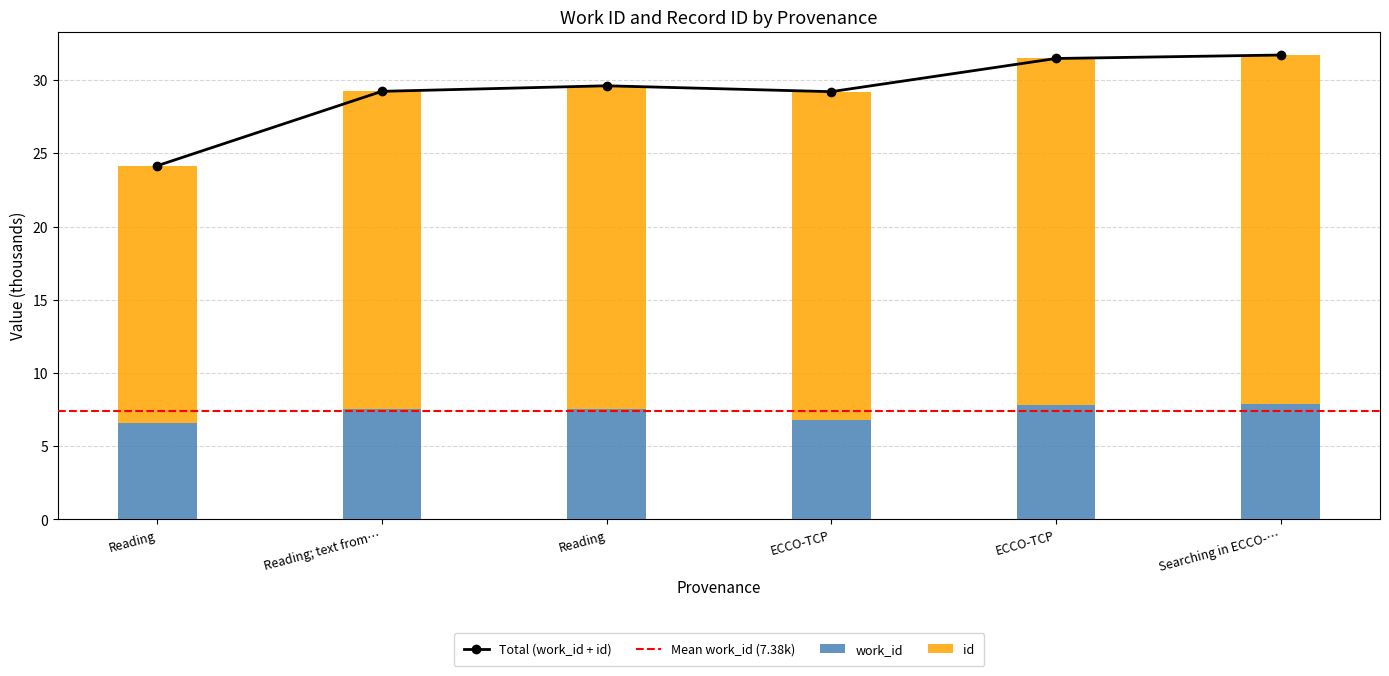

Which series changed the most between ECCO-TCP and Searching in ECCO-…?

id